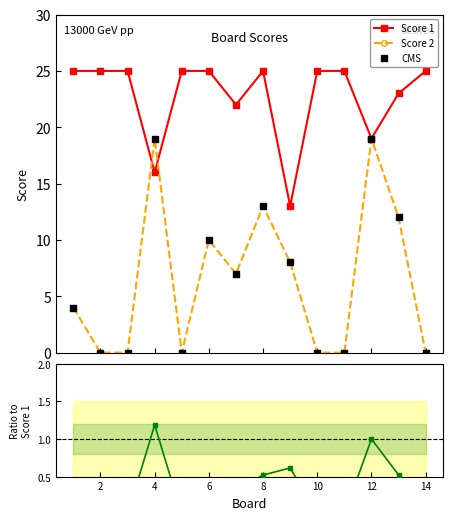

The value of Score 1 at 6 is 25.0. True or false?

True